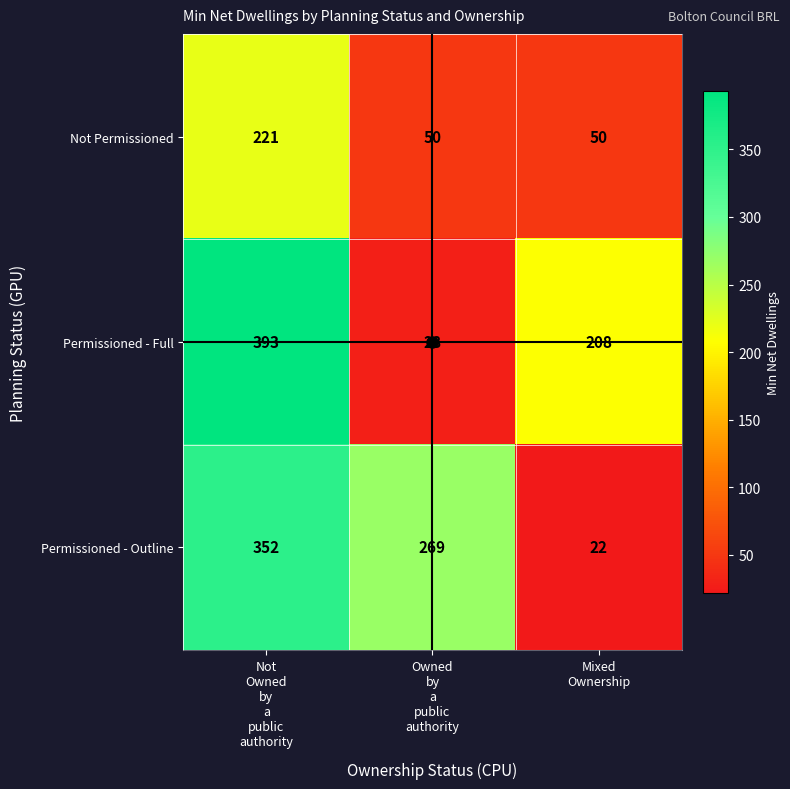

What is the highest value of the Not Permissioned series?

221